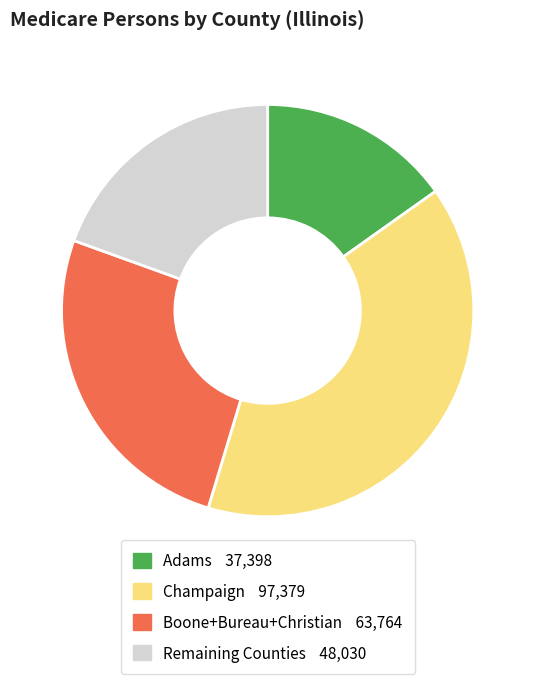

Count the number of slices in the pie.

4